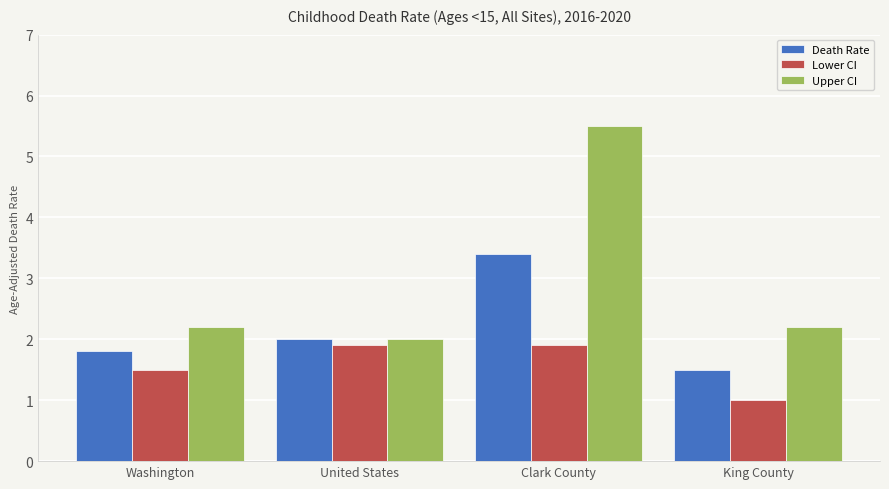

Read the Lower CI value at Washington.

1.5